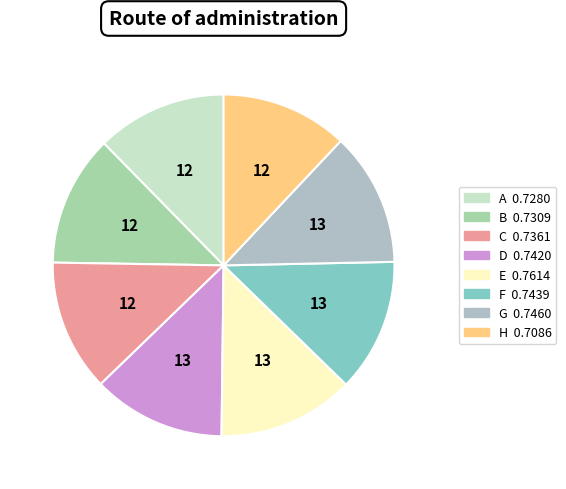

Which slice is the smallest?

H